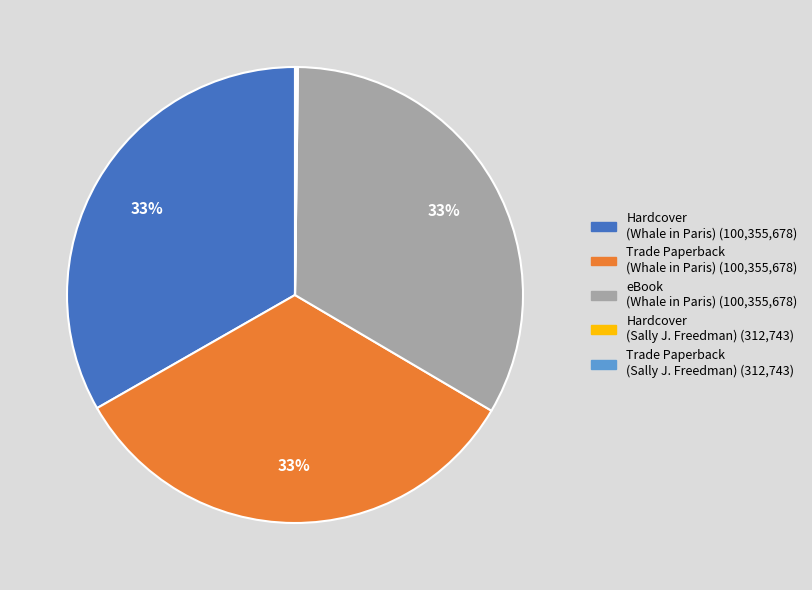

To the nearest percent, what is the difference between the largest and smallest slice percentages?

33%